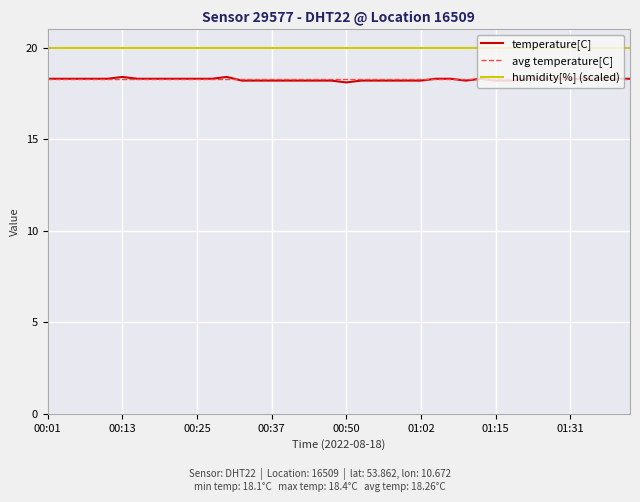

How many interior local valleys (lower than both neighbors) does the data have?

2